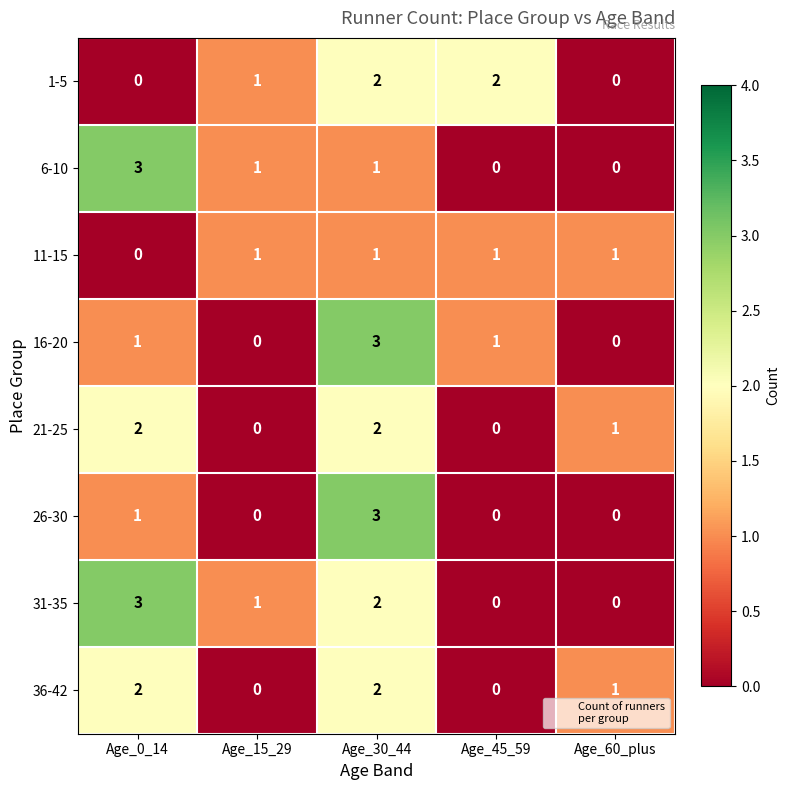

Is it true that 16-20 equals 1 at Age_45_59?

True